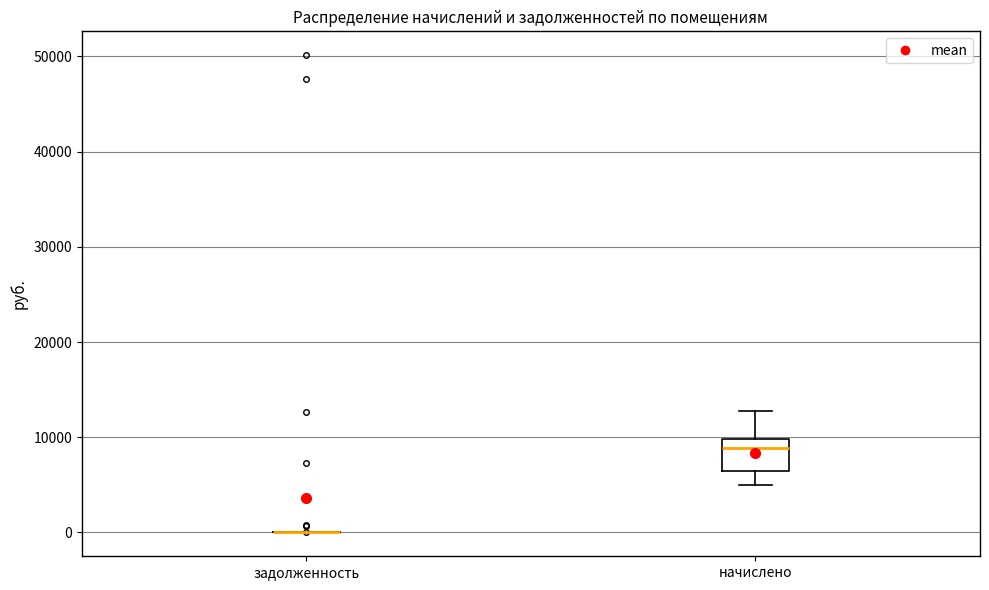

Reading left to right, transcribe this box plot: for each box, give where its median line is, the range the box spans, and where its two whiskers end, as read against the y-axis. The values are not printed on the chart, so give them approximately, as read against the axis.

задолженность: box collapsed to a line at 0, whiskers 0 to 0
начислено: median 9000, box 6000 to 10000, whiskers 5000 to 13000